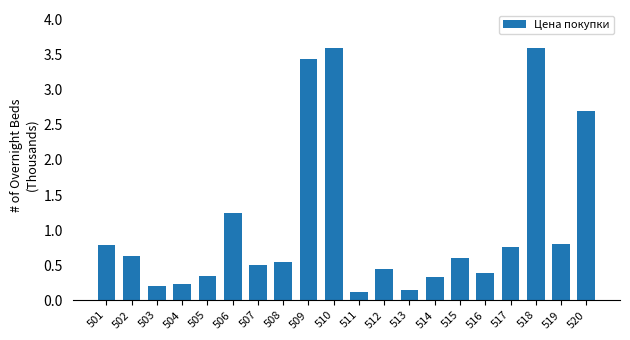

What is the change in value from 501 to 518?

+2.8